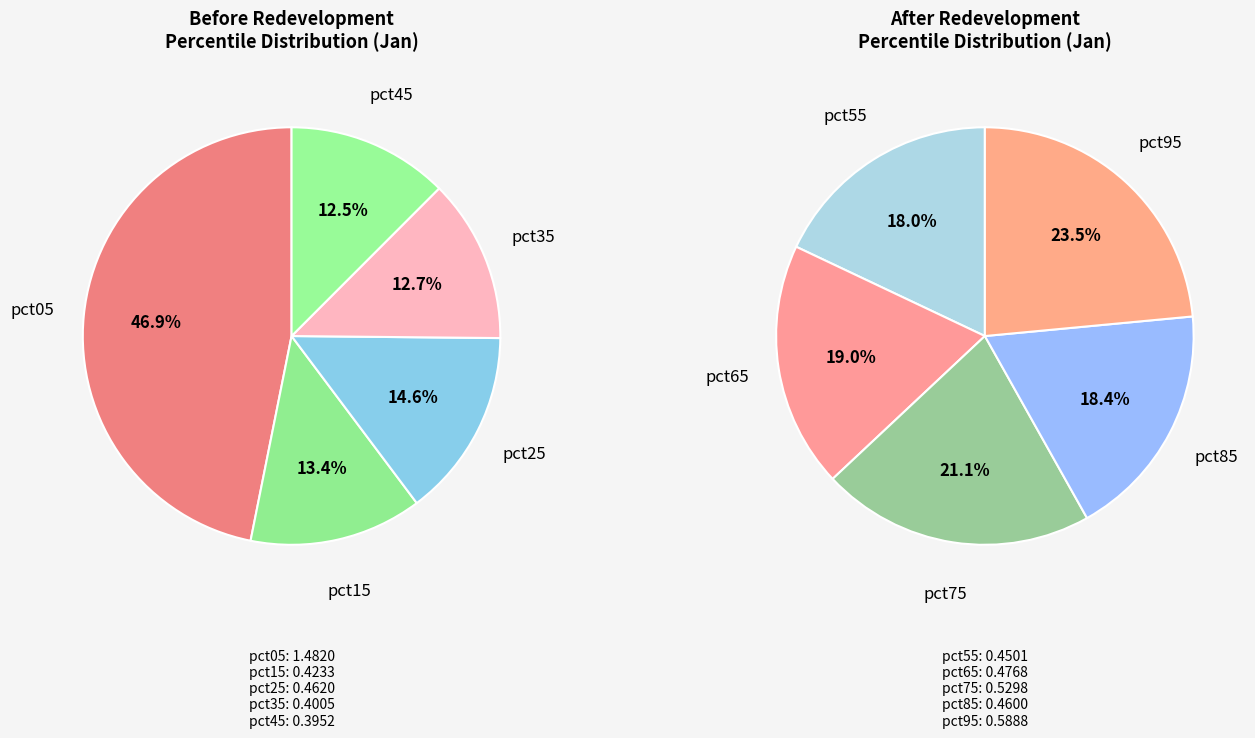

Which has a higher value, pct45 or pct15?

pct15